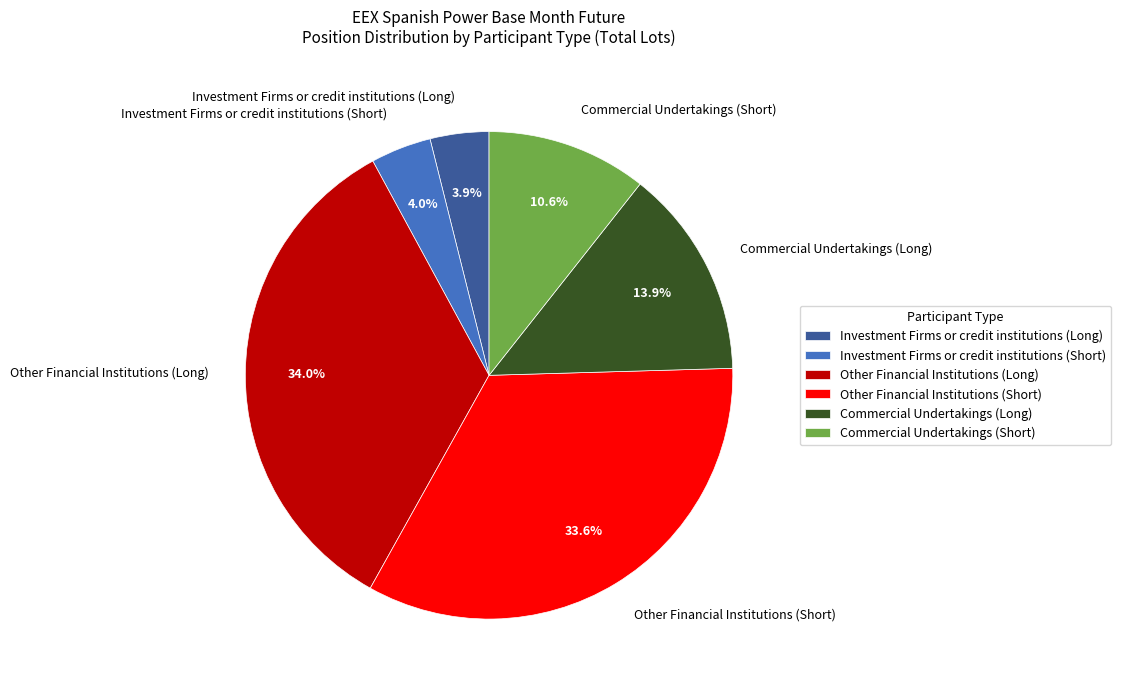

Does Other Financial Institutions (Short) represent more than half of the total?

No